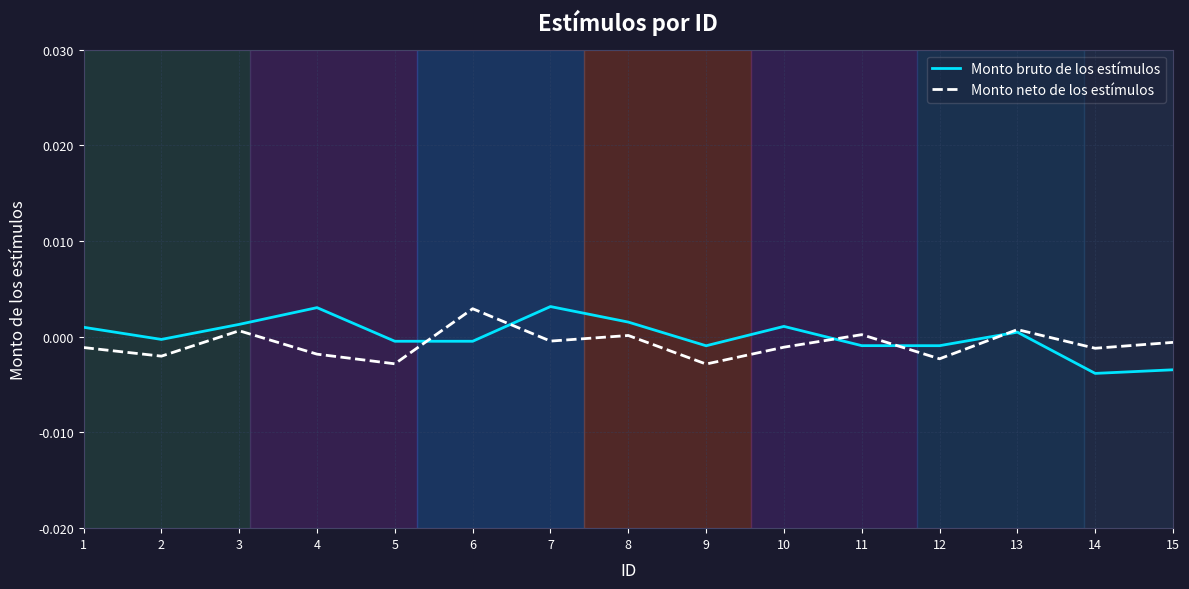

How many positive values does the Monto bruto de los estímulos series have?

7